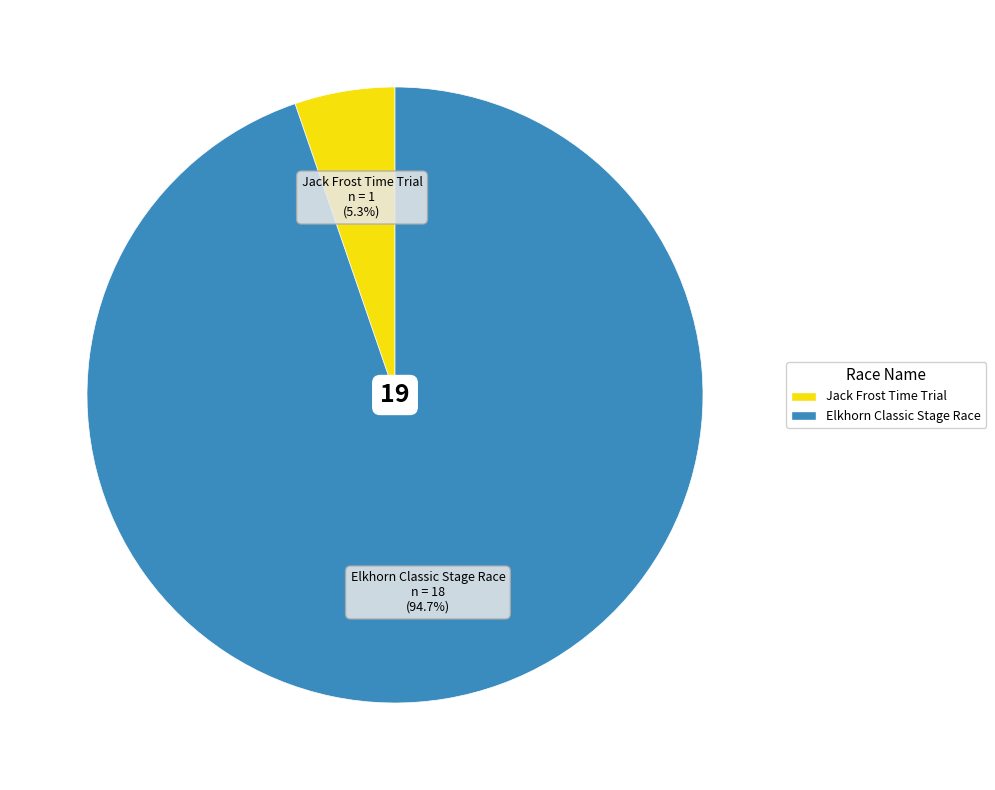

Which slice represents more than half of the pie?

Elkhorn Classic Stage Race